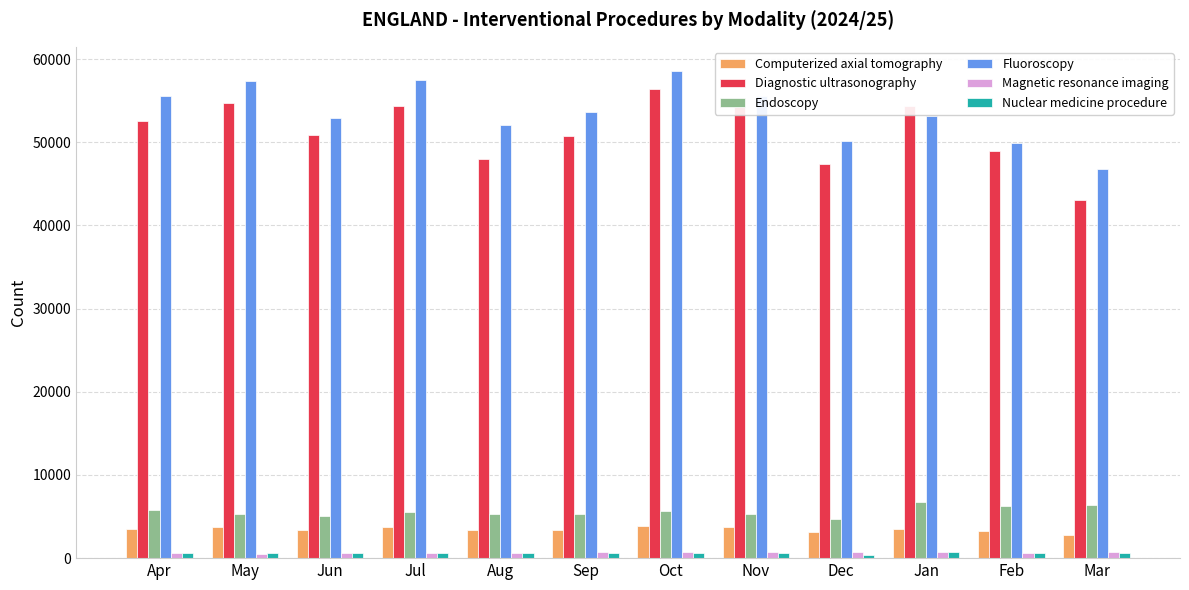

Are the bars grouped side by side (vs. stacked)?

Yes